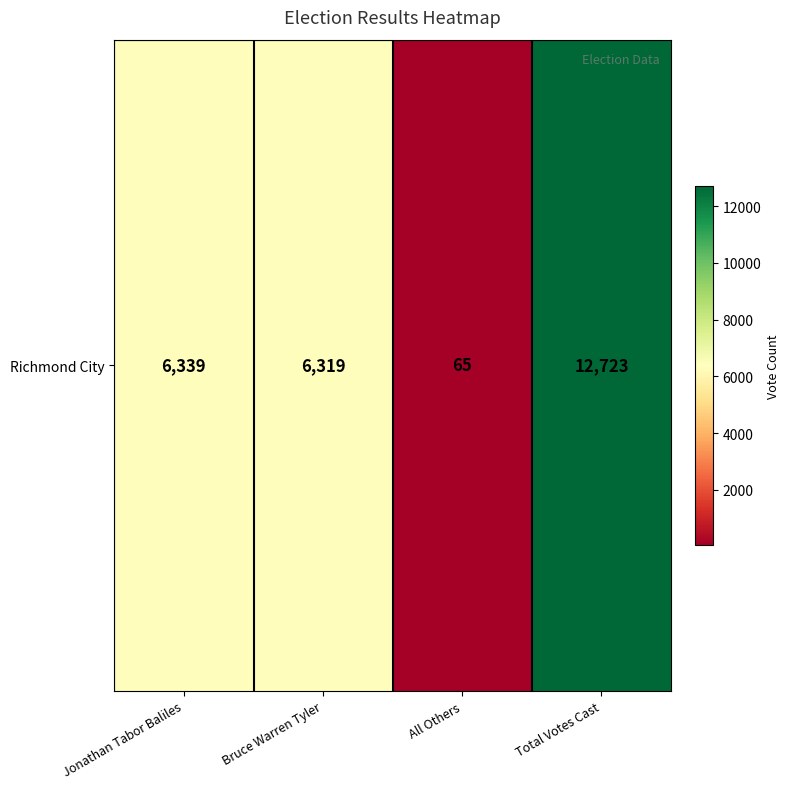

List the labels in order of value, largest first.

Total Votes Cast, Jonathan Tabor Baliles, Bruce Warren Tyler, All Others